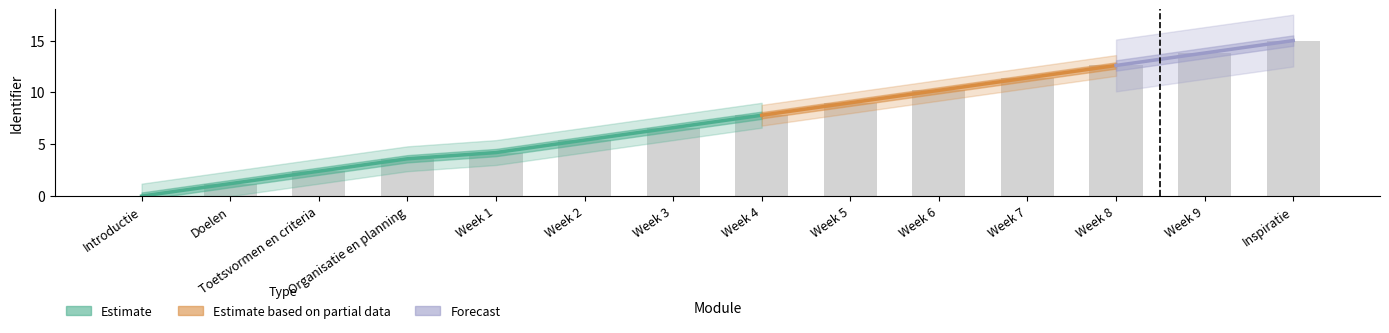

What is the difference between the second highest and minimum values?

13.8